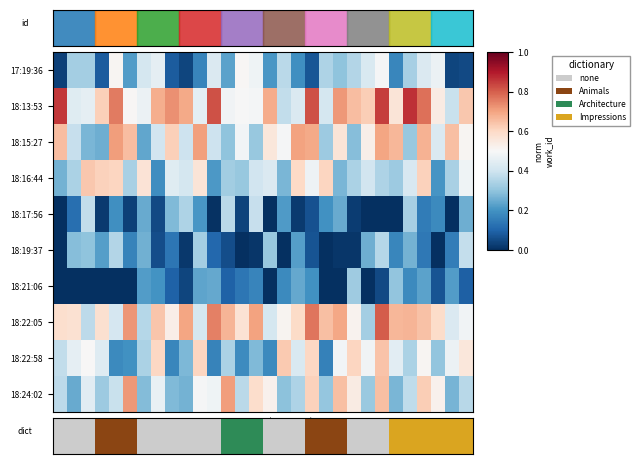

At which category is the sum across all series the highest?

23